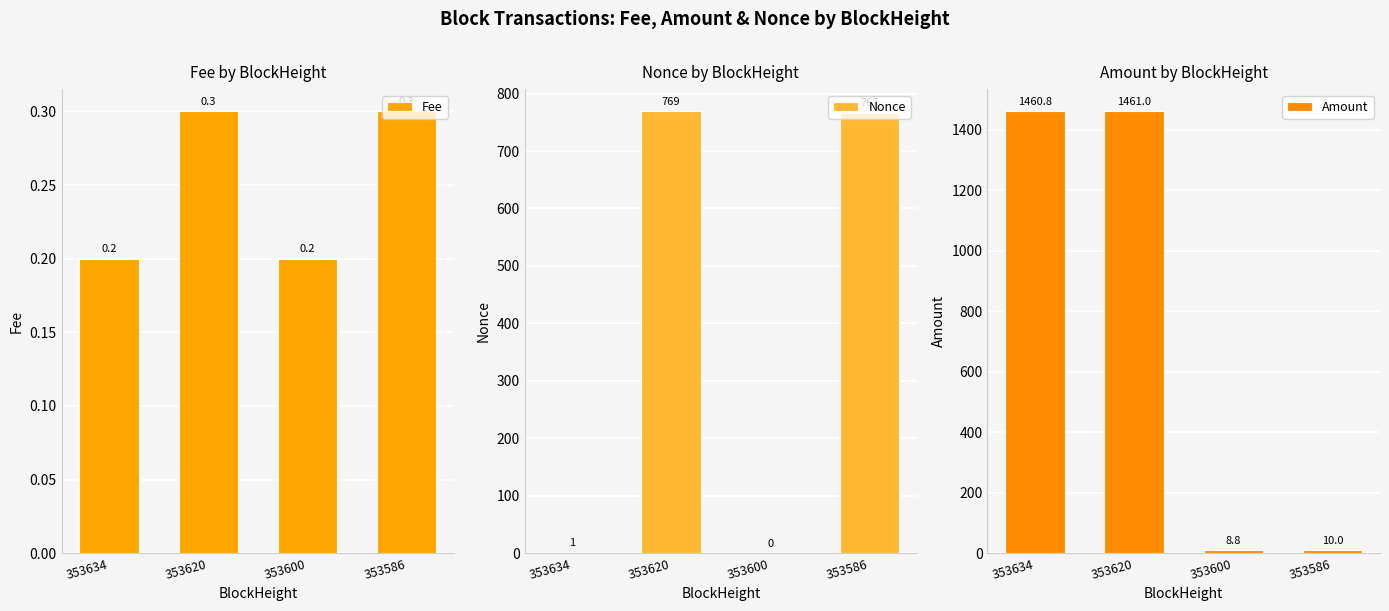

What is the maximum value shown in the chart?

1461.0